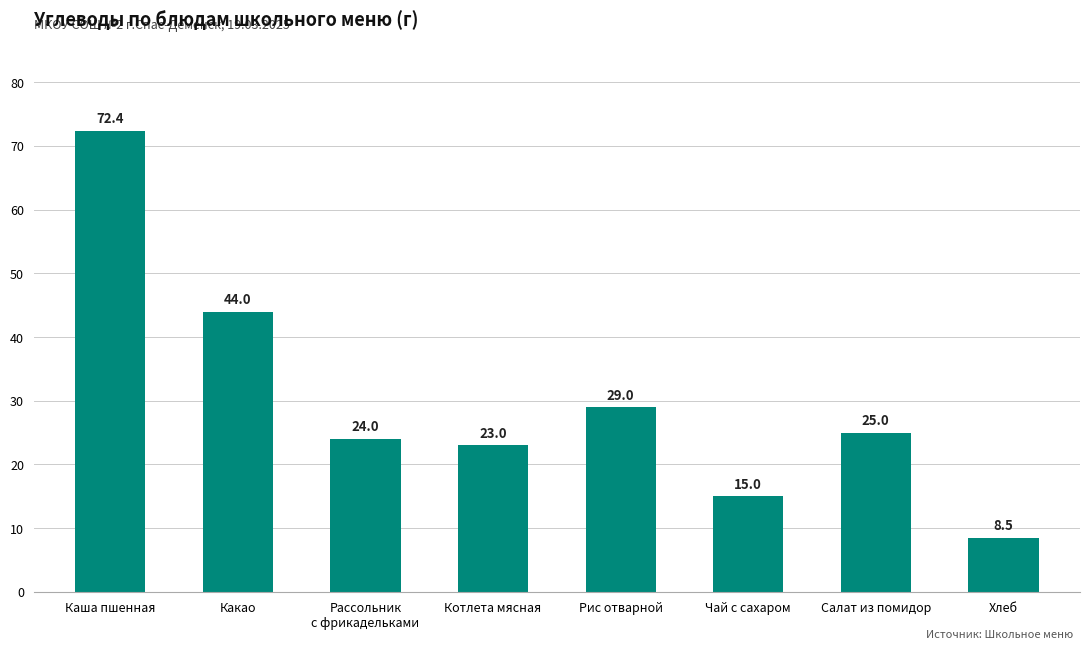

Between Салат из помидор and Каша пшенная, which is larger?

Каша пшенная